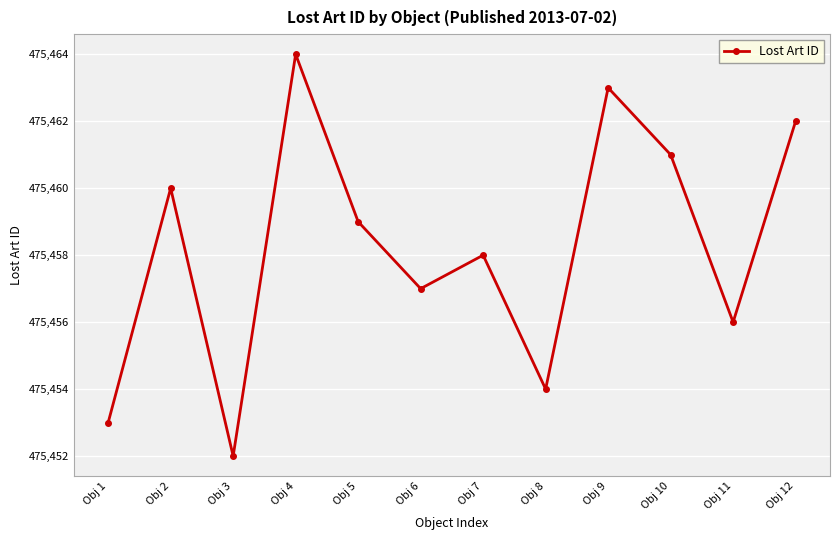

True or false: the data shows 475458 at Obj 7.

True